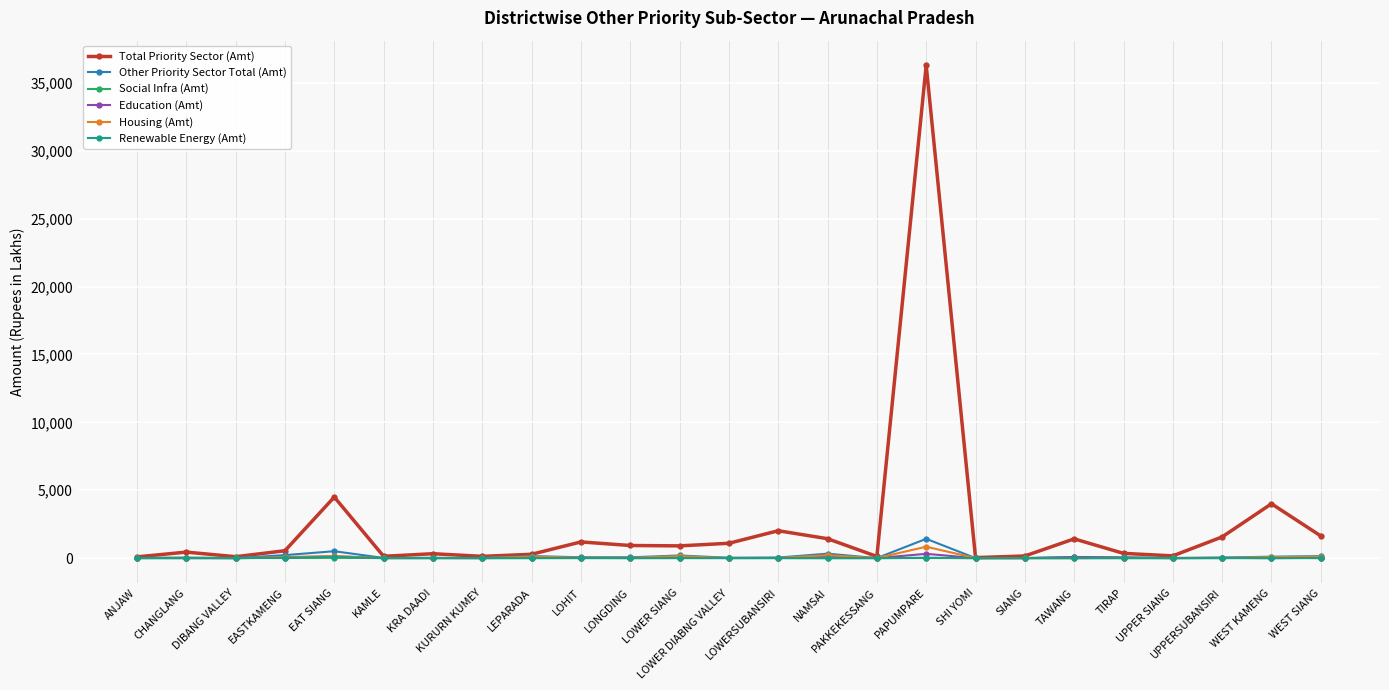

What position from the right is SIANG?

7